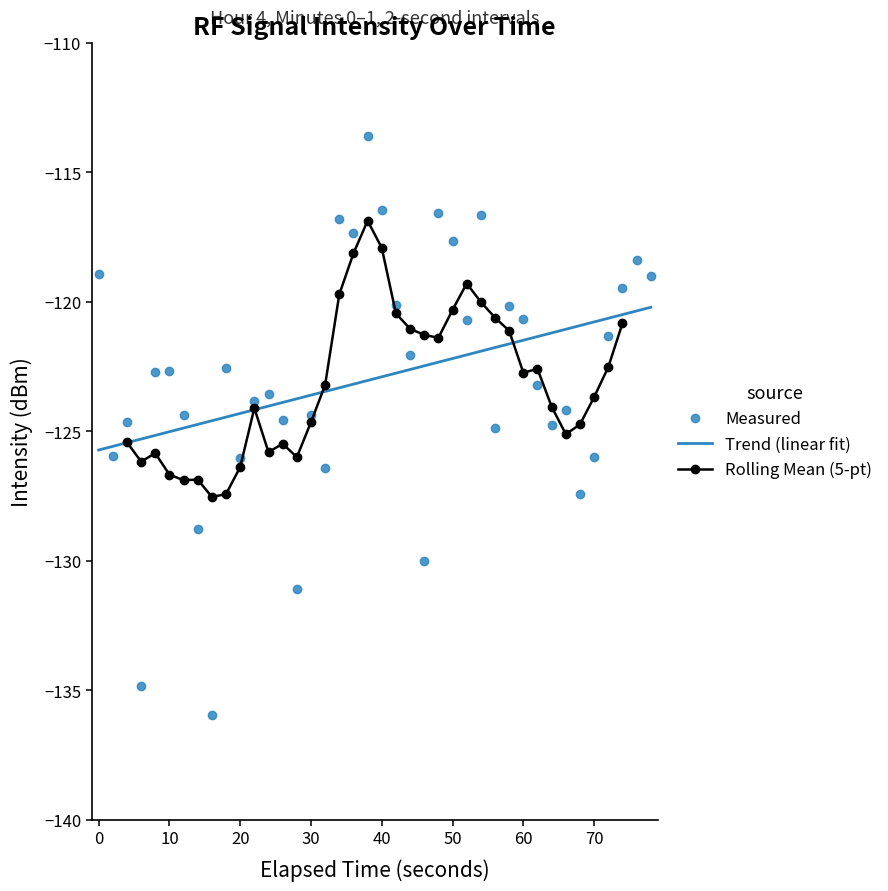

True or false: Trend (linear fit) has a value of -121.5 at 60.

True